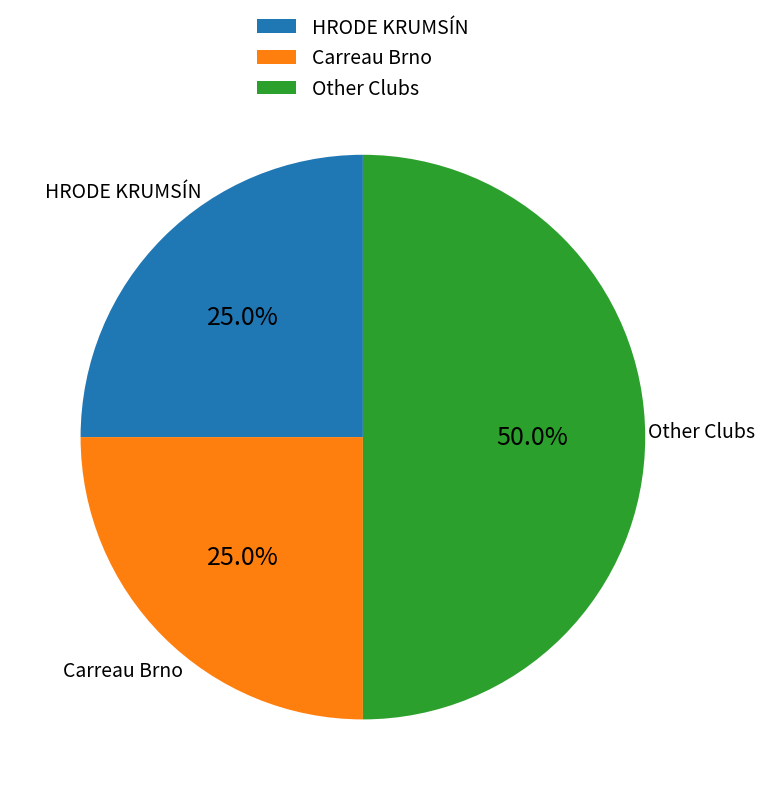

Does Carreau Brno account for over 50% of the chart?

No